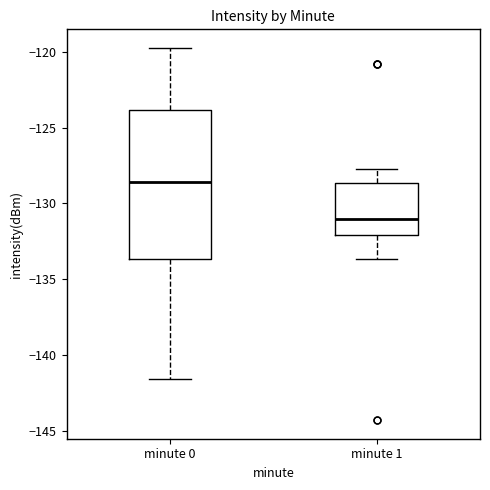

Which box is the tallest, from its lower edge to its upper edge?

minute 0